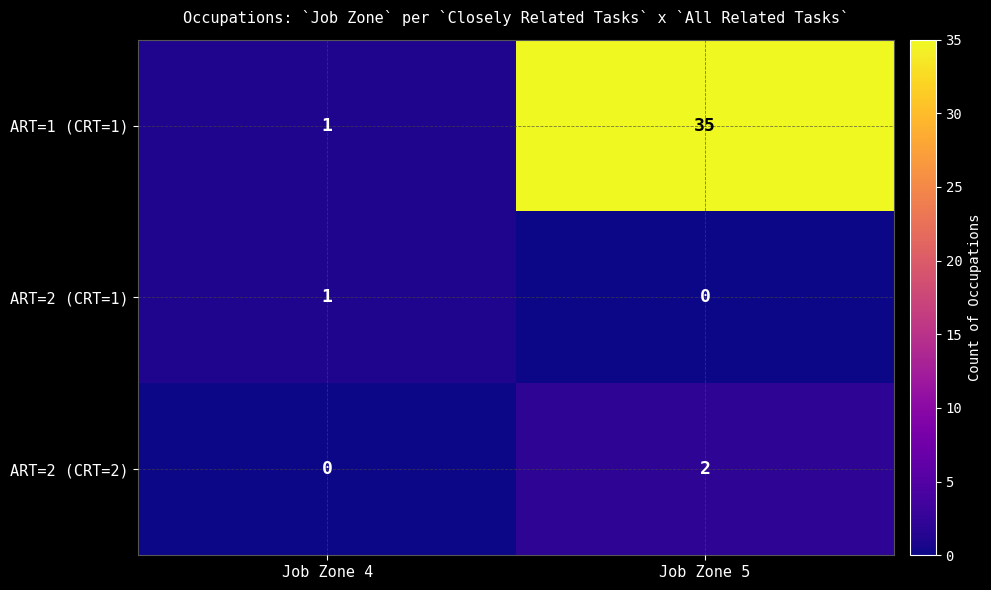

Rank the series at Job Zone 5 from highest to lowest value.

ART=1 (CRT=1), ART=2 (CRT=2), ART=2 (CRT=1)